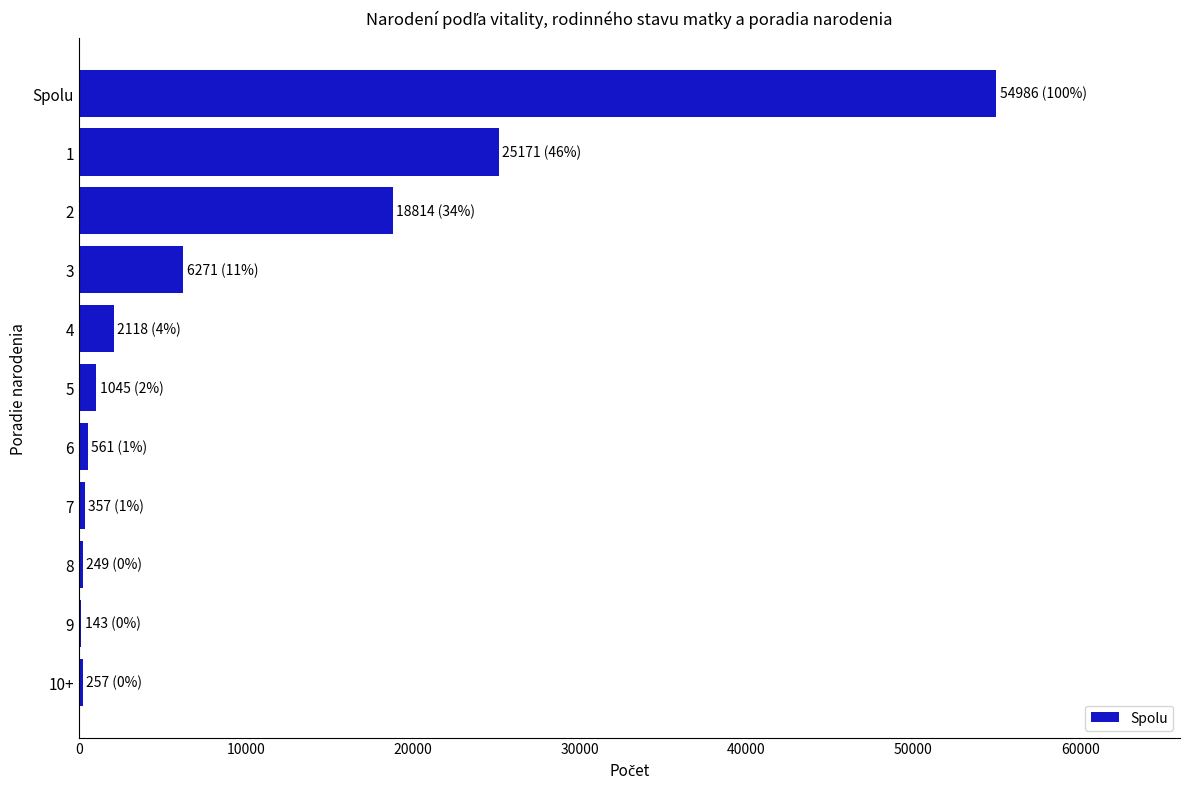

Is it true that the value at Spolu is 54986?

True